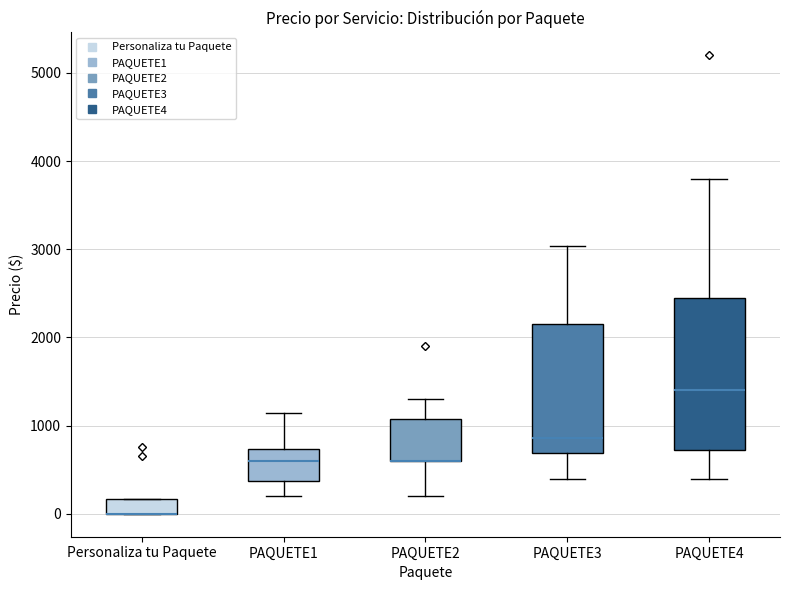

Which box is the tallest, from its lower edge to its upper edge?

PAQUETE4